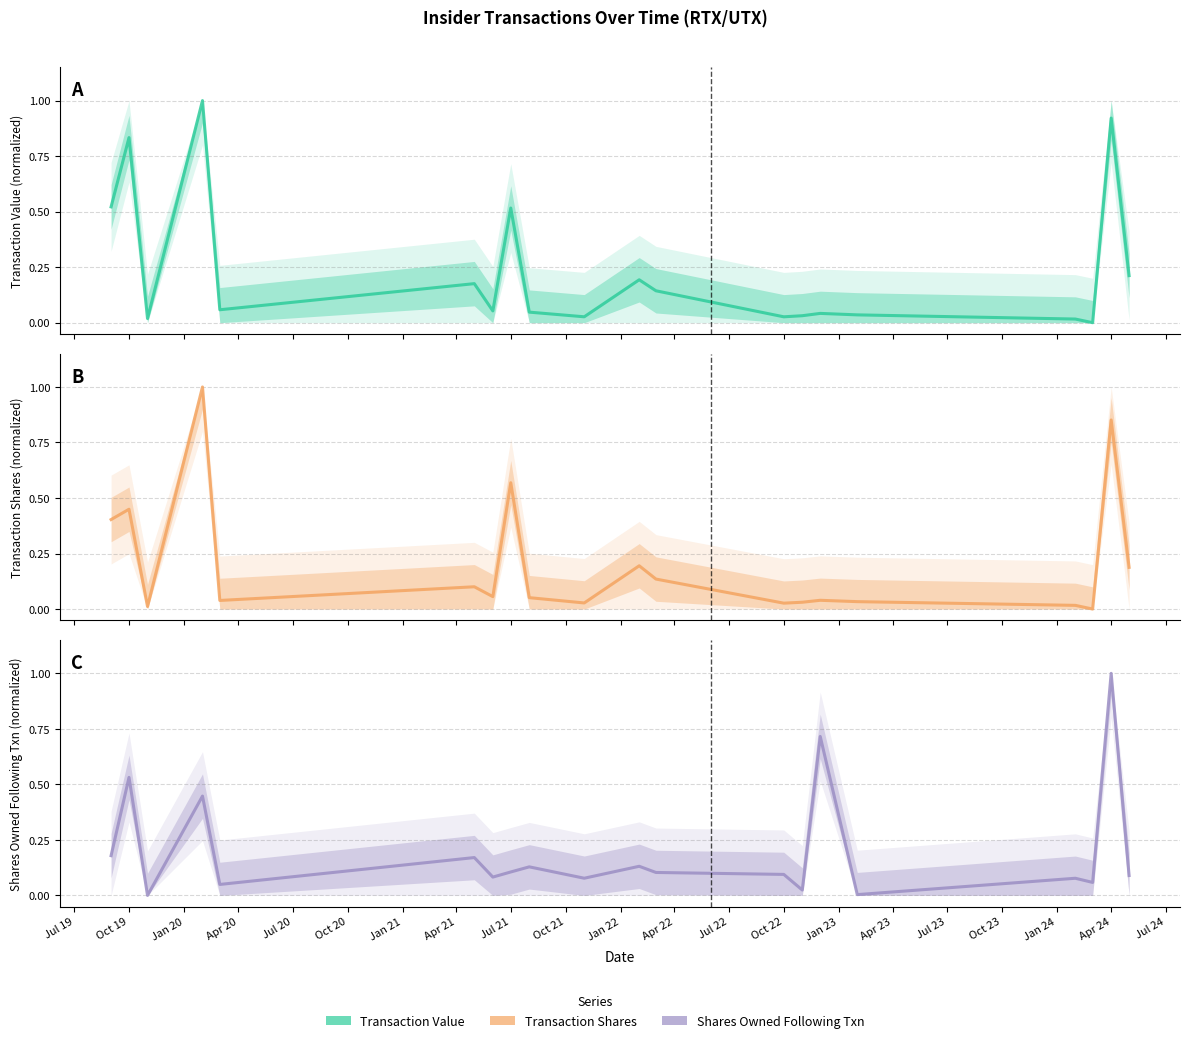

What is the greatest value displayed?

1.0